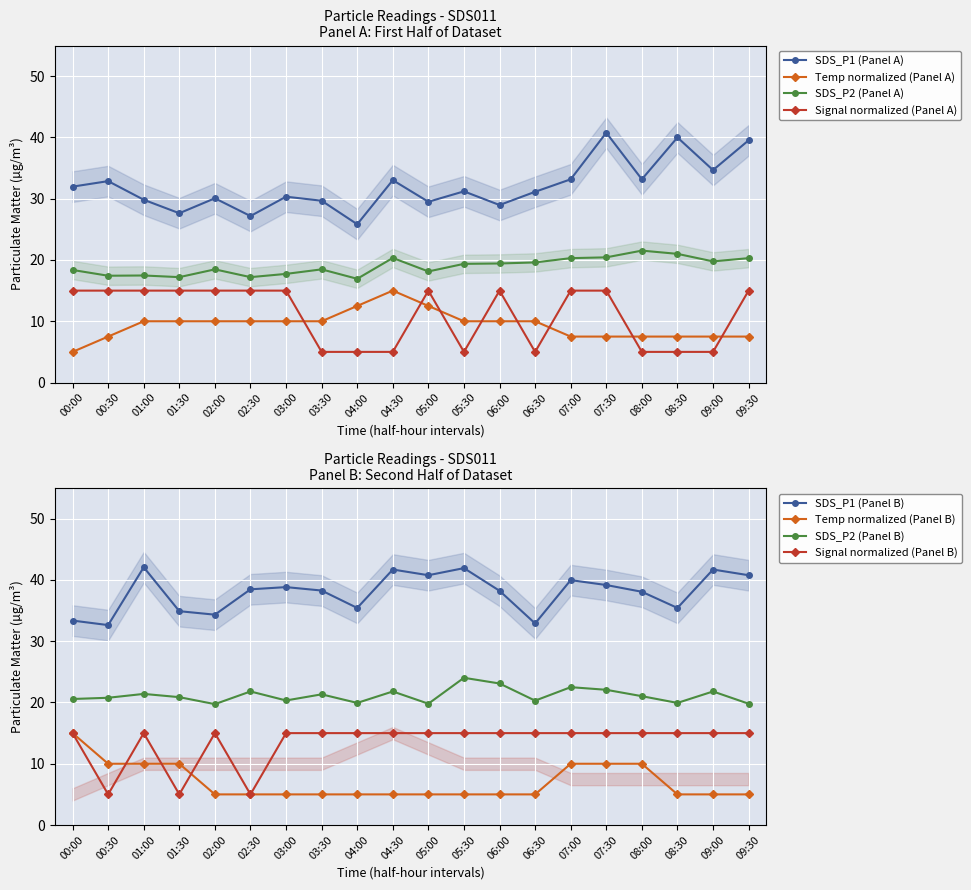

What position from the left is 08:30?

18